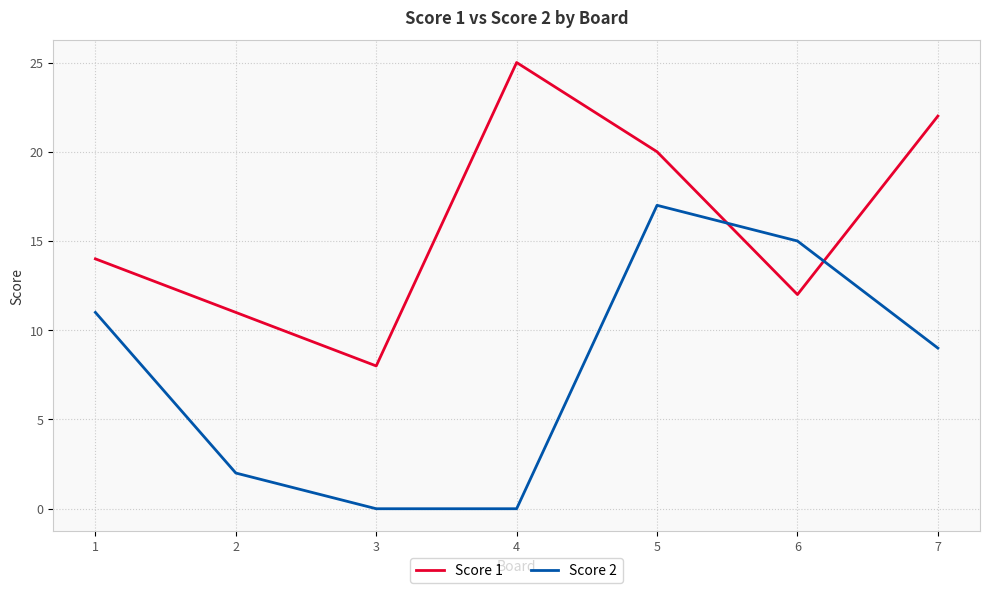

Rank the series by their average value, from highest to lowest.

Score 1, Score 2